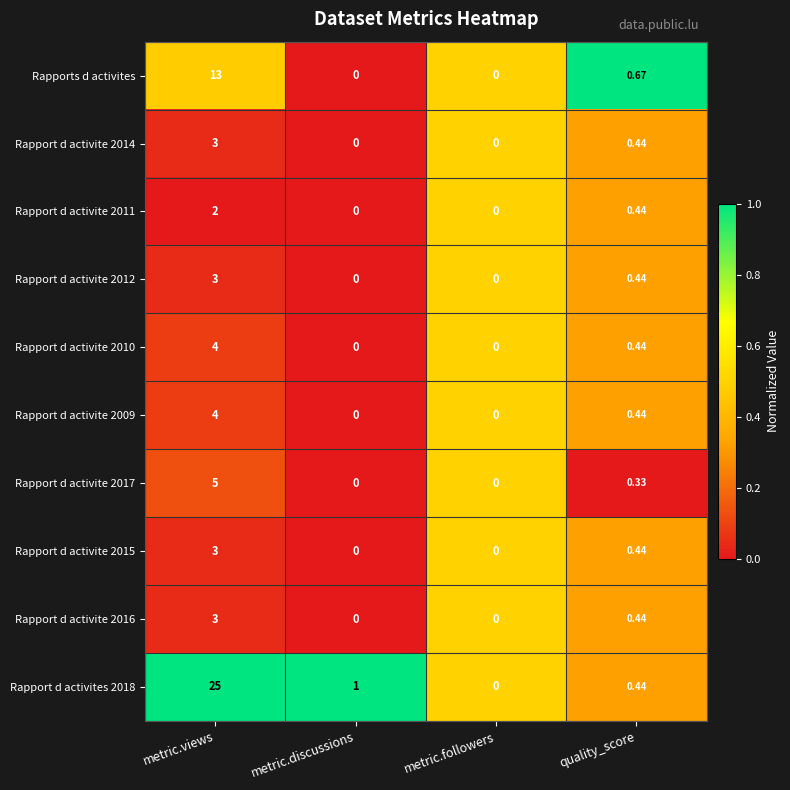

Which series changed the most between metric.discussions and quality_score?

Rapports d activites